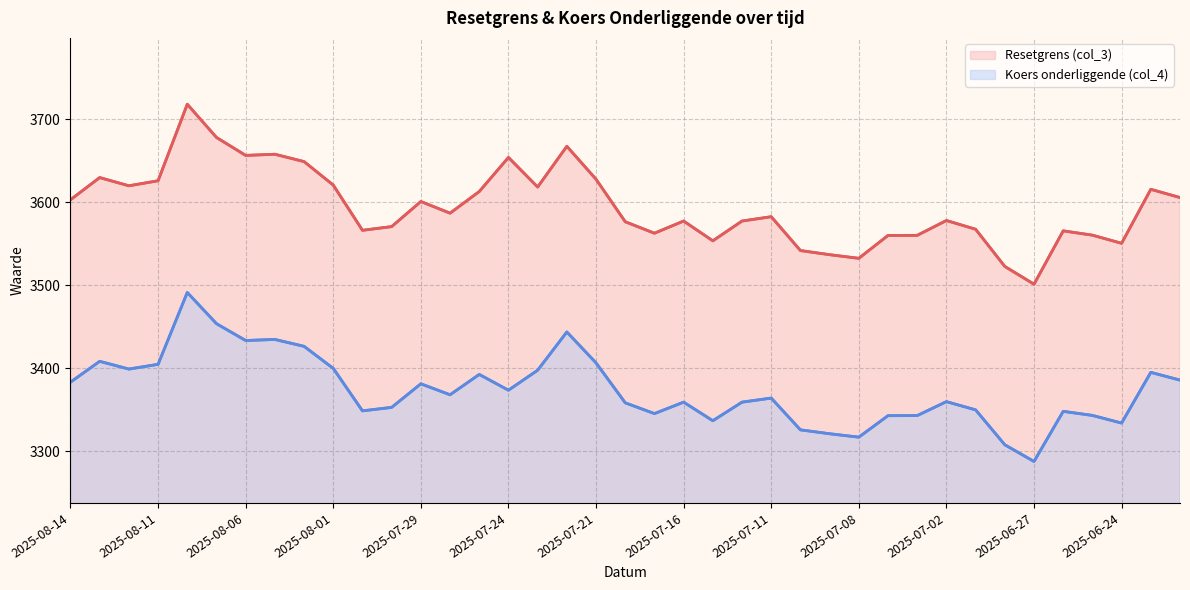

True or false: Koers onderliggende (col_4) (line) and Resetgrens (col_3) (line) cross at least once.

False